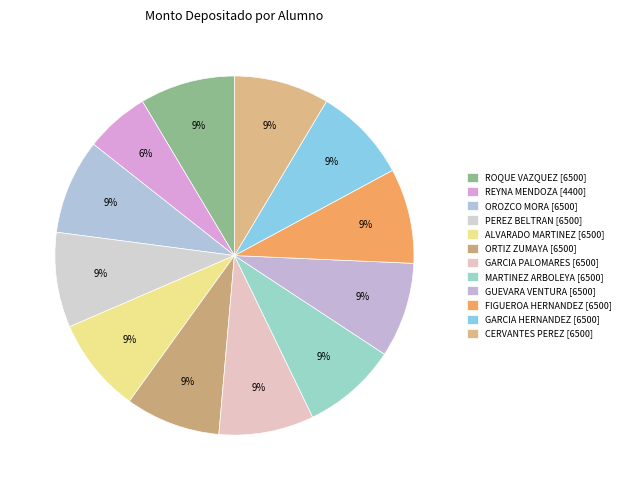

Count the number of slices in the pie.

12